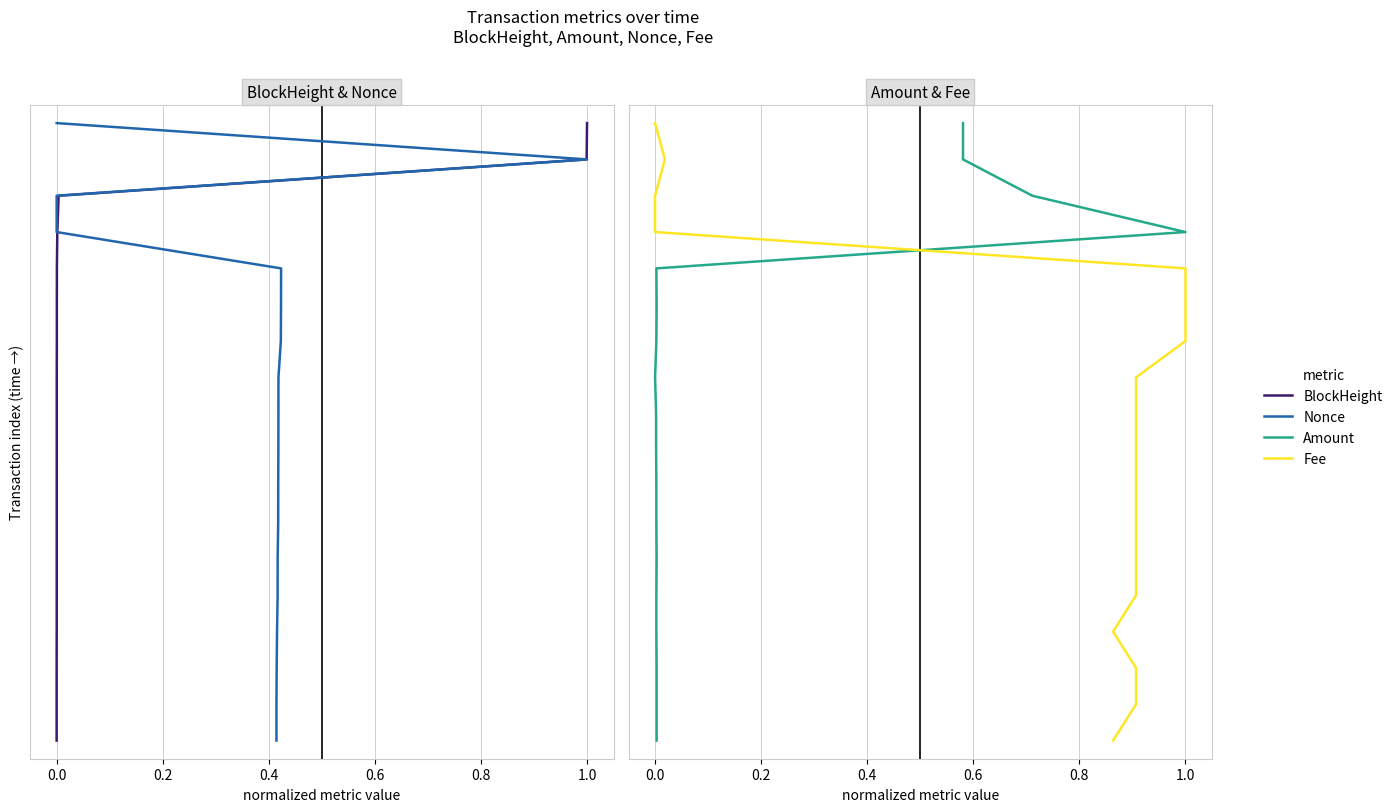

Does the chart have visible grid lines?

Yes